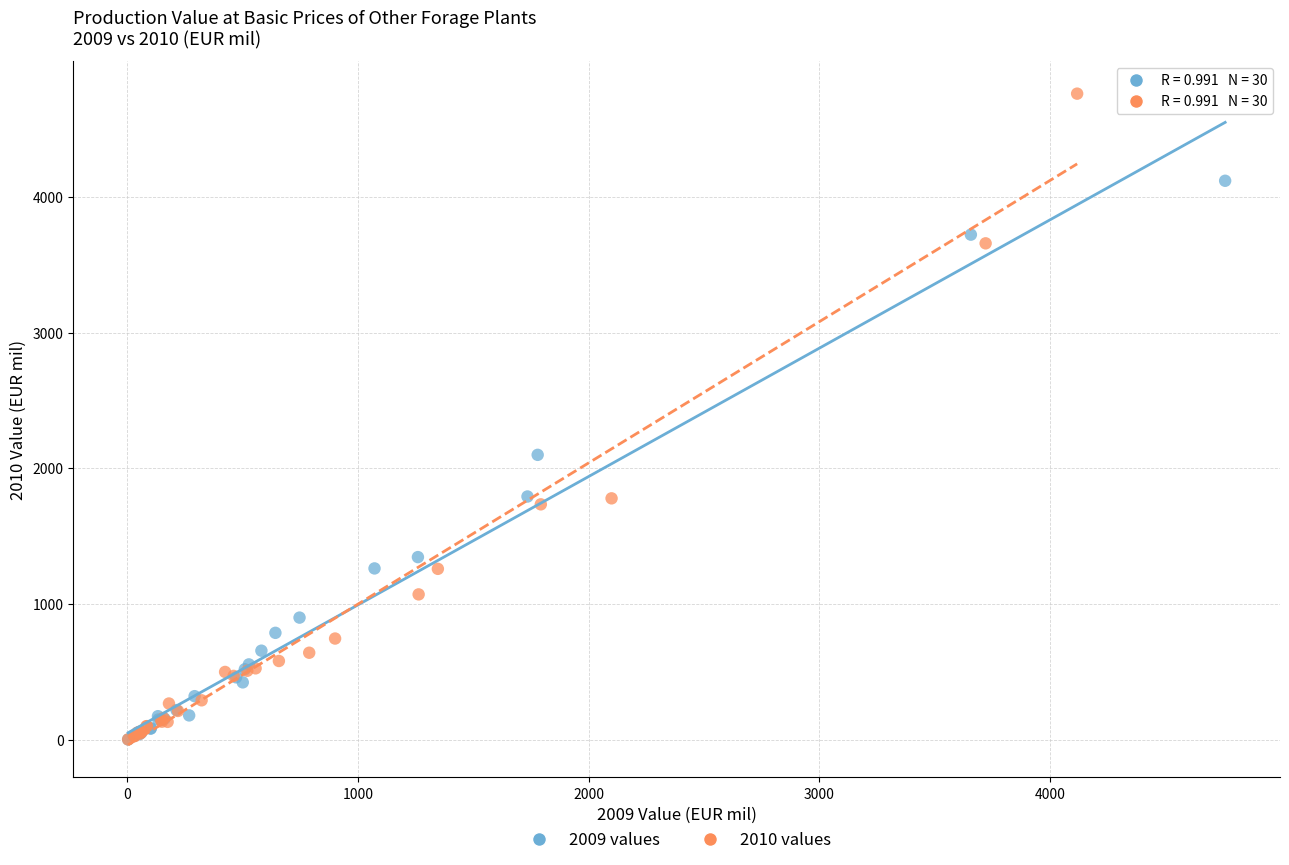

Which series has the widest spread of Y values?

2010 values